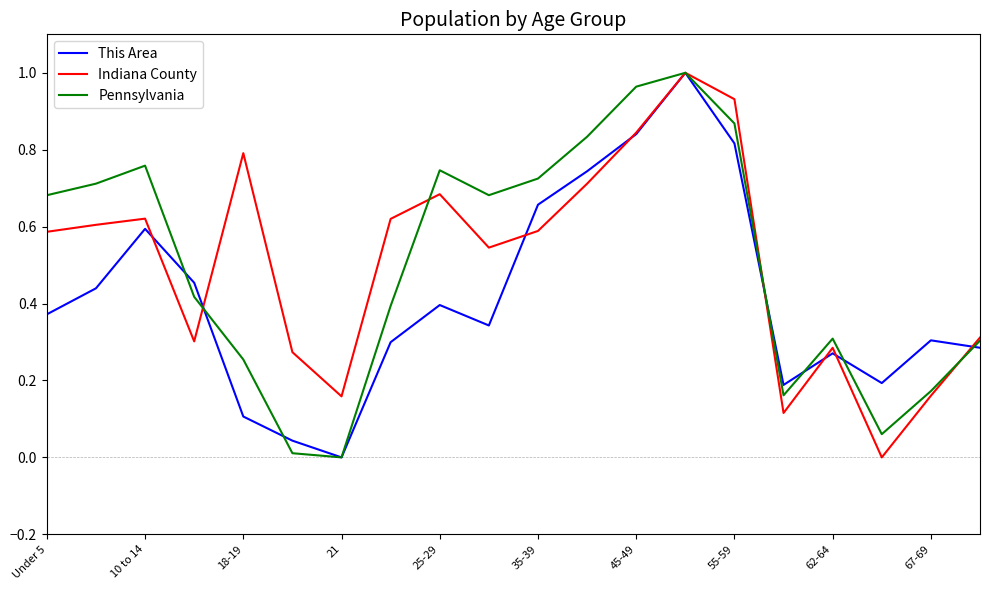

What is the difference between the second highest and second lowest values in the This Area series?

0.8